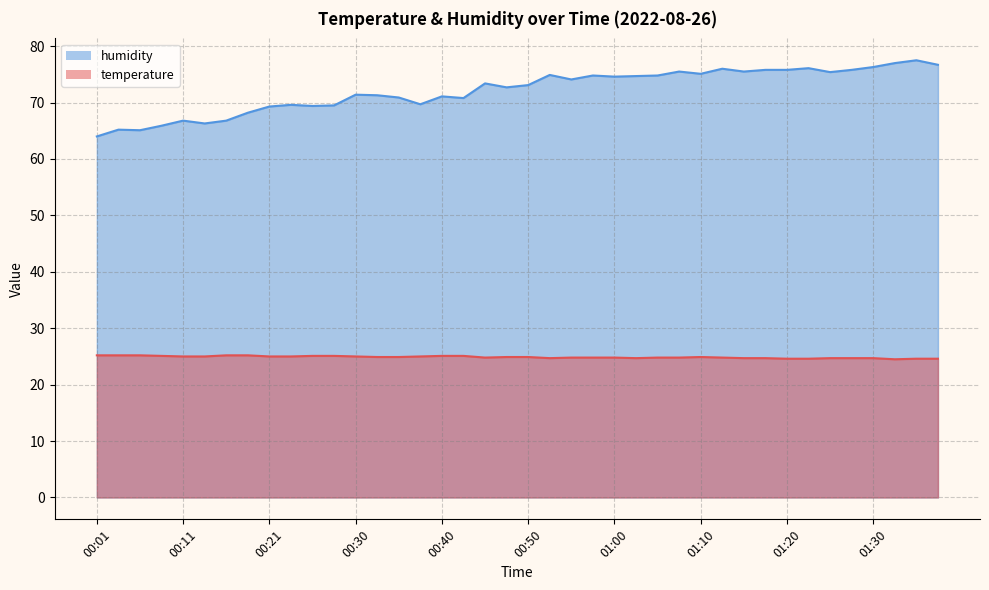

List the series in order of their overall mean, highest first.

humidity, temperature